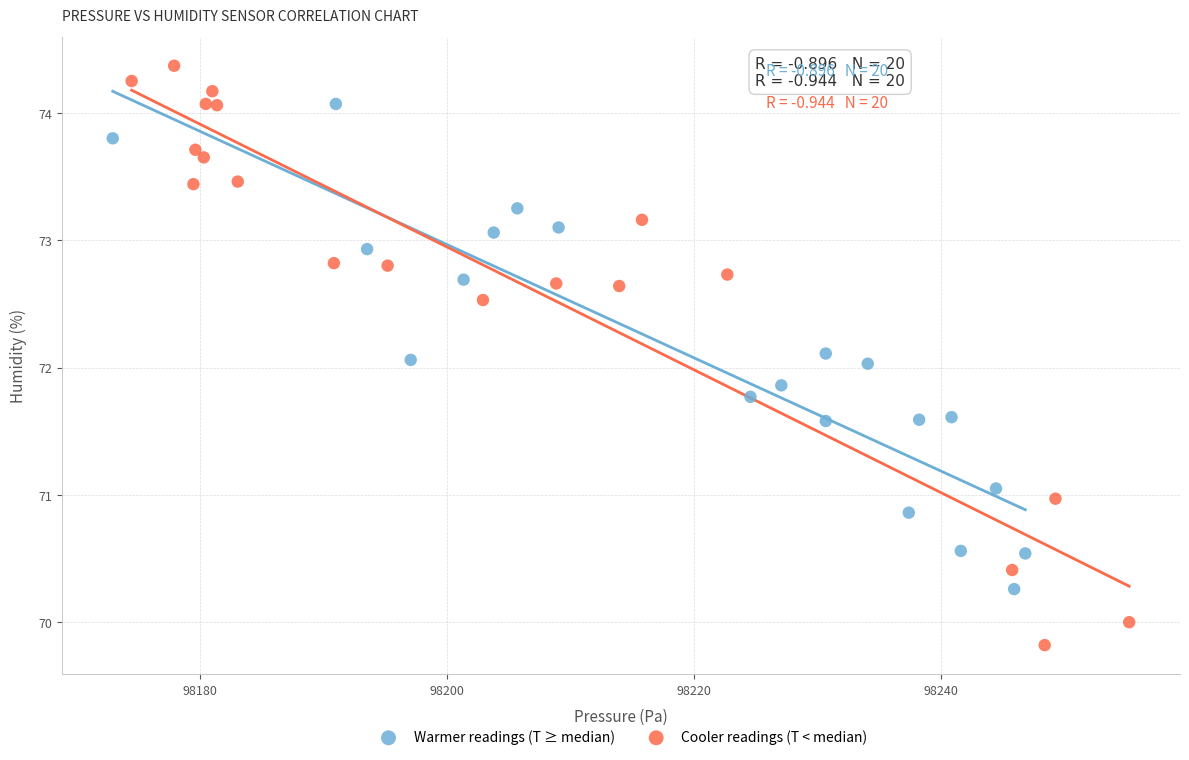

What are all the series names shown in the legend?

Warmer readings (T ≥ median), Cooler readings (T < median)